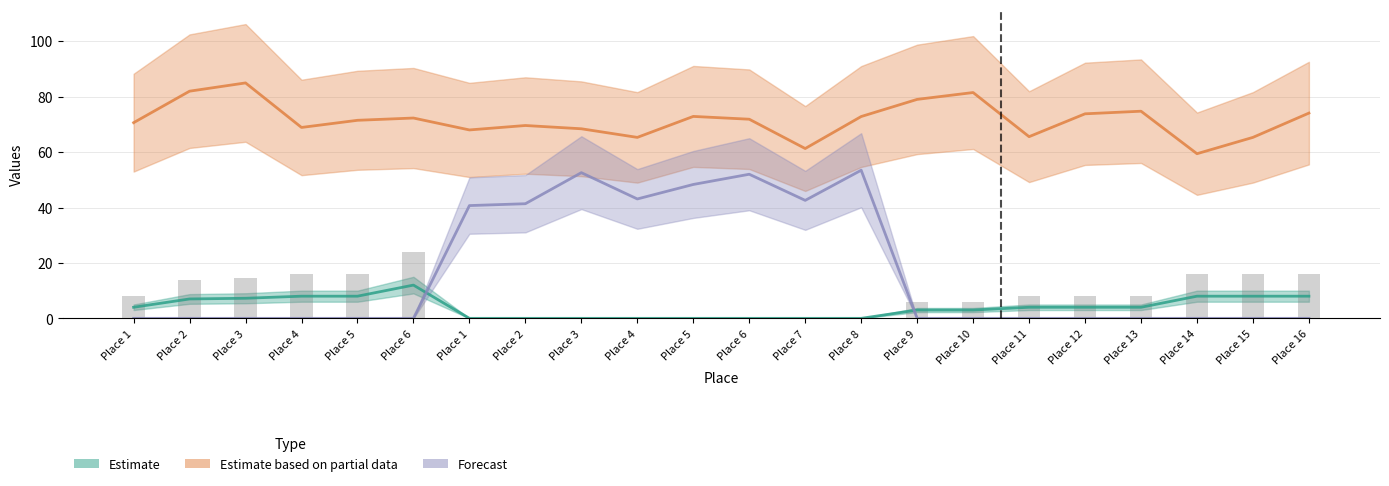

Where does the Estimate based on partial data series first go above 71?

Place 2